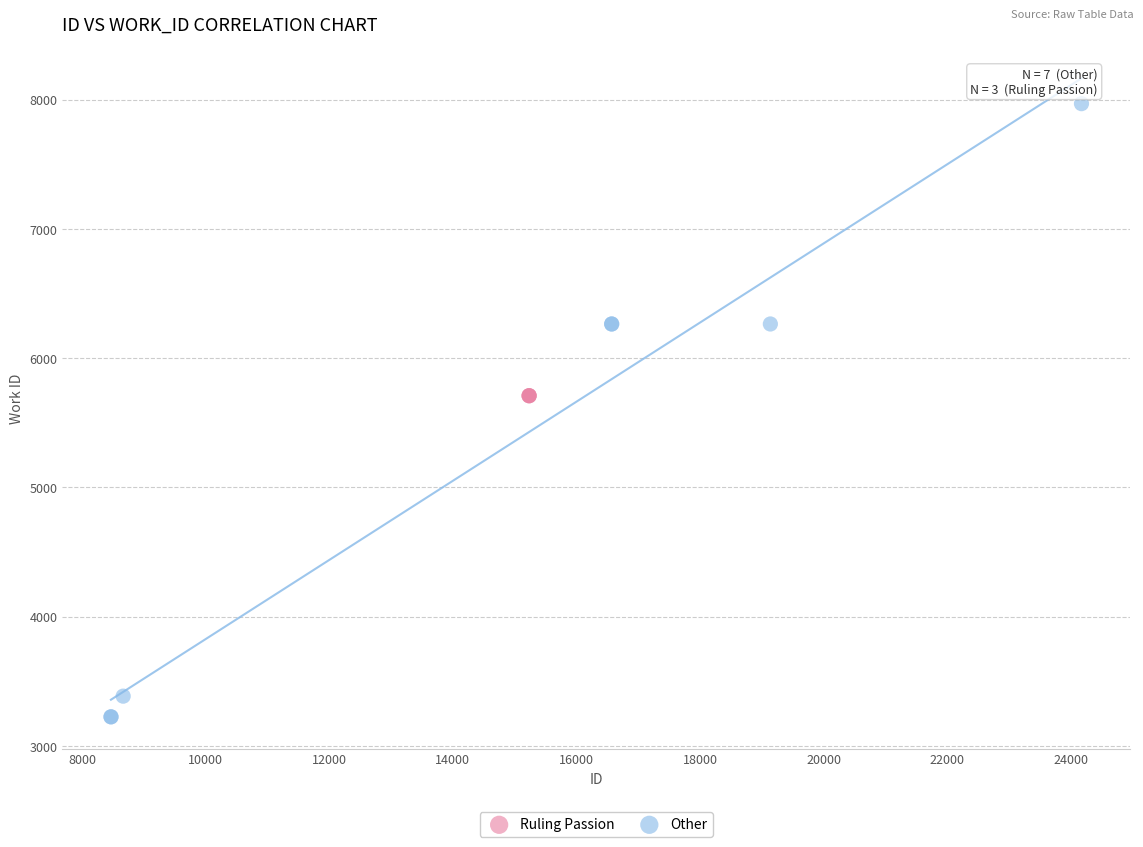

Which series contains the highest Y value?

Other